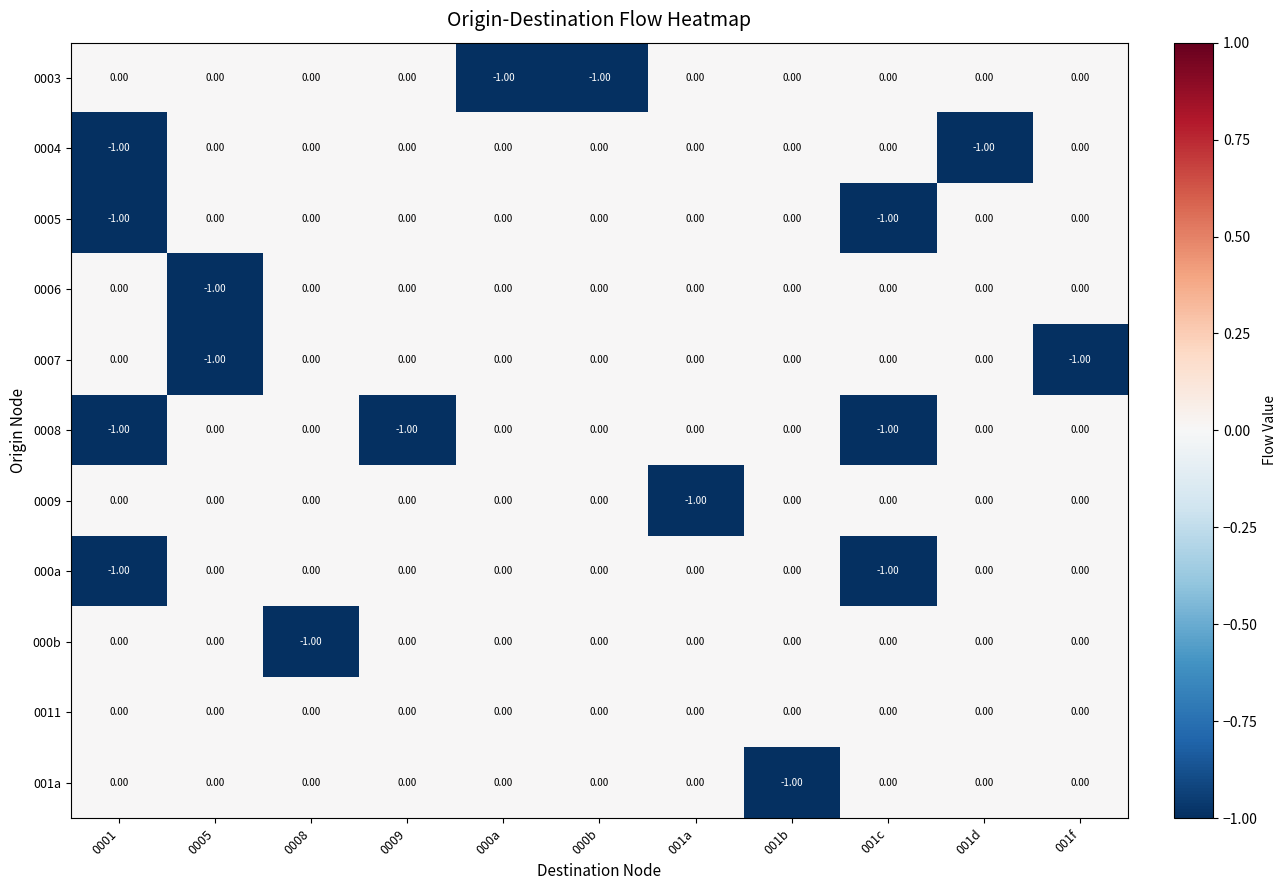

How many distinct data groups are displayed?

11